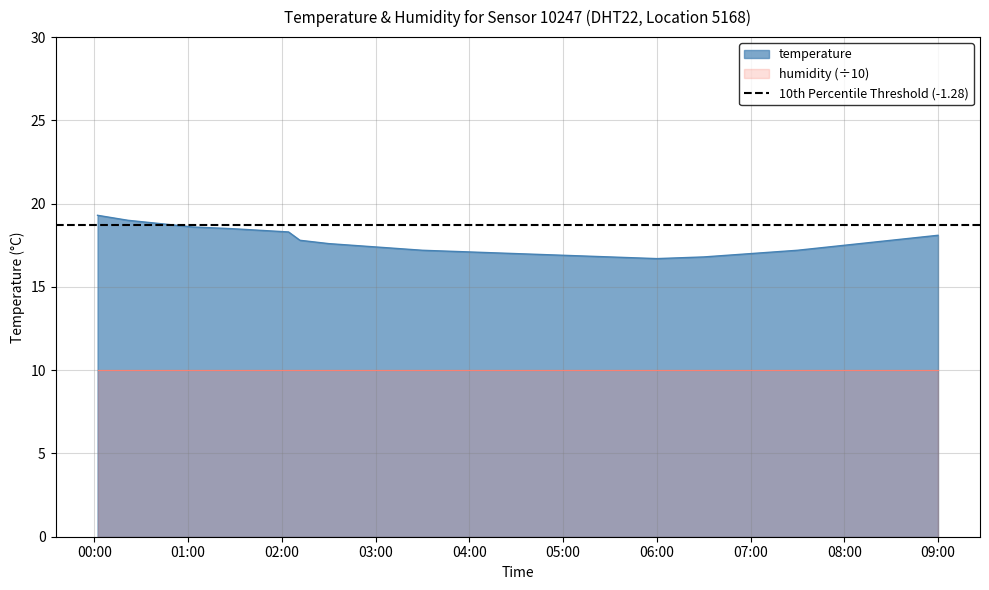

Reading left to right, transcribe all the data shown in this chart.

19.3	19.0	18.6	18.5	18.3	17.8	17.6	17.4	17.2	17.1	17.0	16.9	16.8	16.7	16.8	17.0	17.2	17.5	17.8	18.1